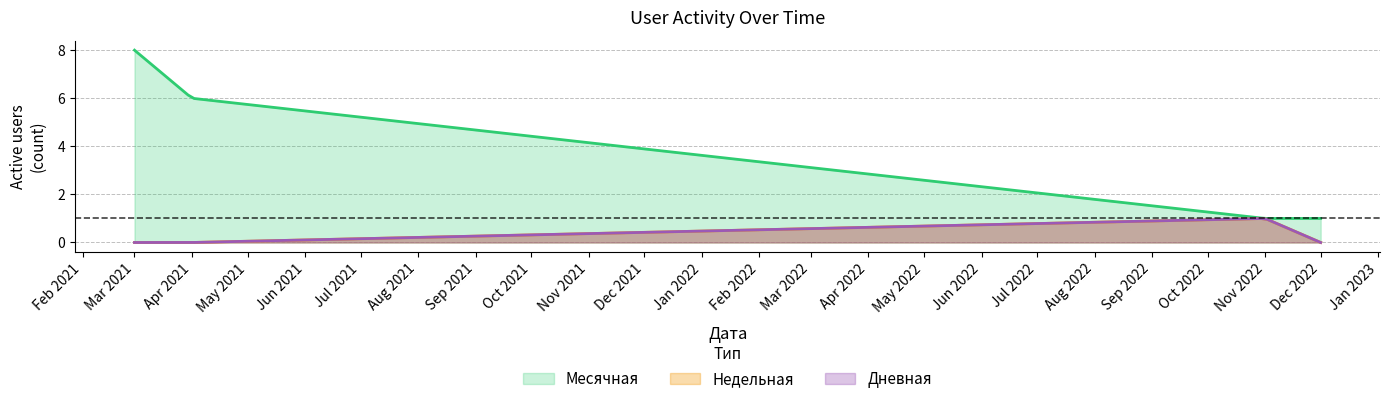

What is the difference between the second highest and minimum values in the Недельная series?

1